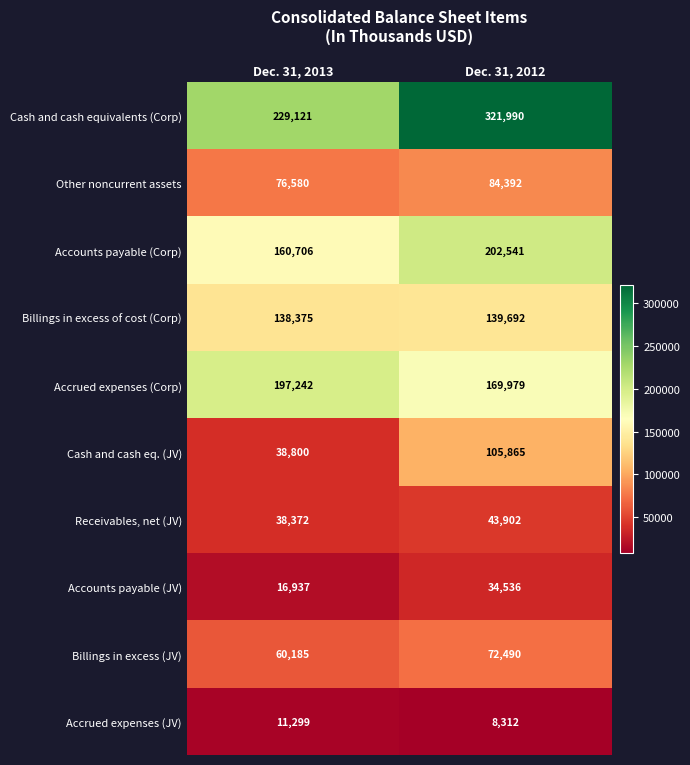

How many values in the Billings in excess of cost (Corp) series are below 139692?

1